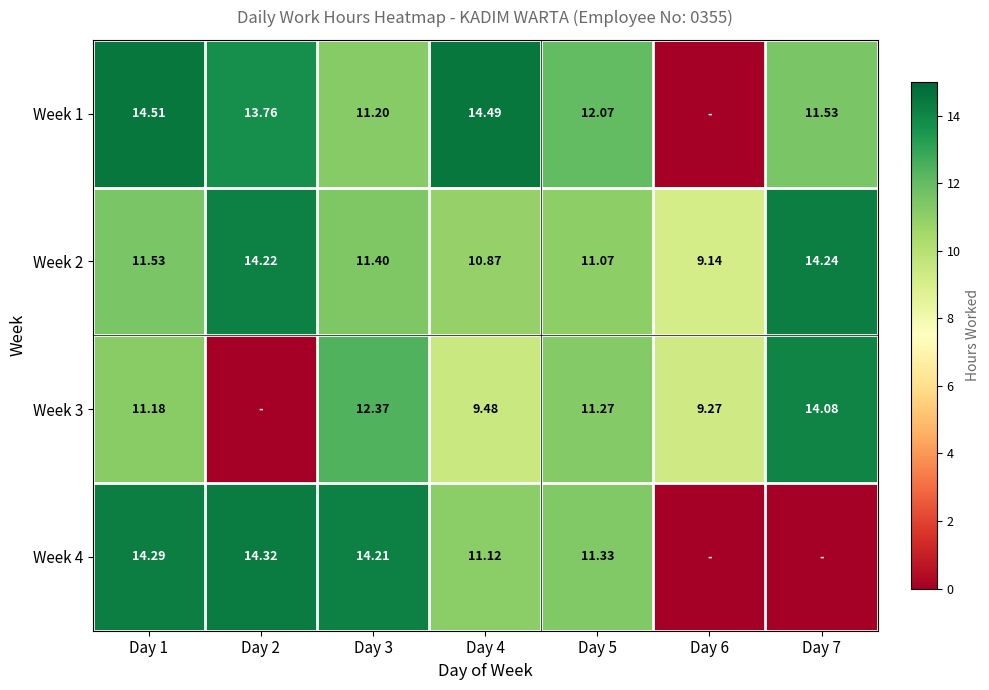

Between Day 2 and Day 7, which is larger?

Day 2